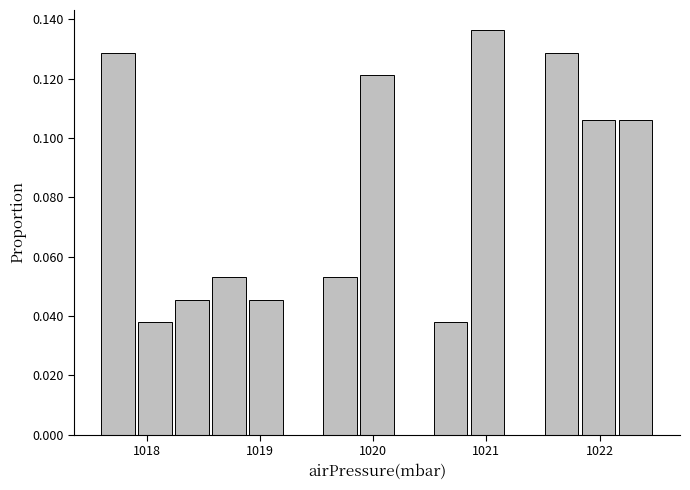

Read against the x-axis, roughly where is the centre of the tallest bar?

1021.0